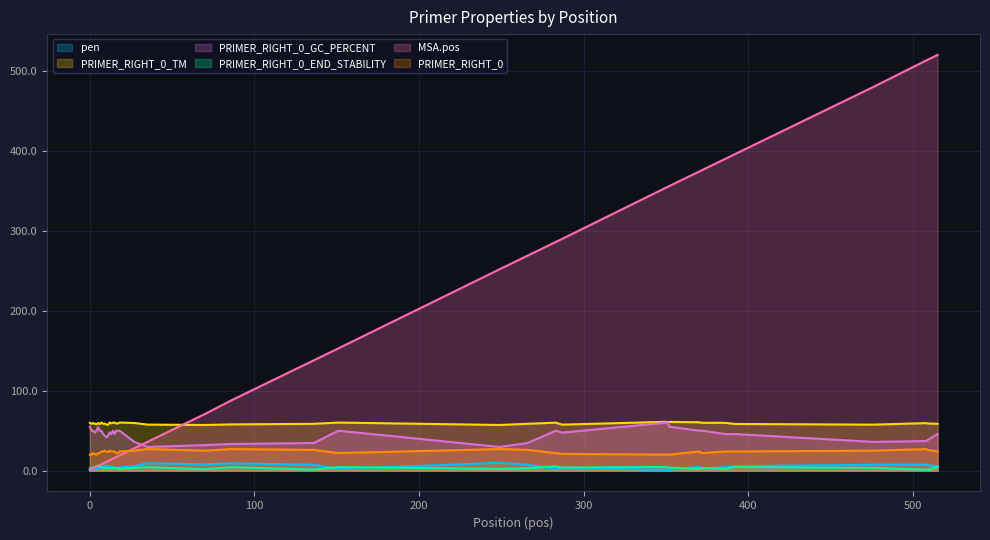

What is the value of the PRIMER_RIGHT_0_TM point at the 17th from the left?

59.0